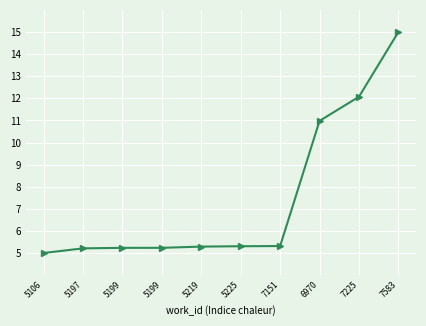

Does the chart display data point markers on the line(s)?

Yes